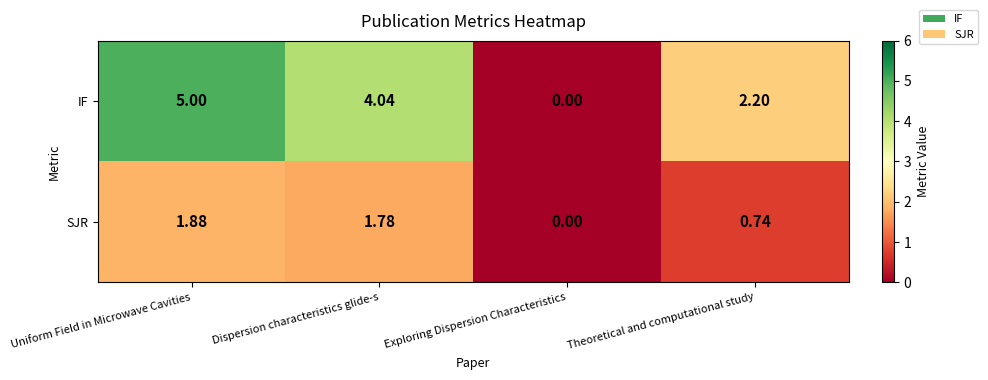

Which label corresponds to the largest value in the chart?

Uniform Field in Microwave Cavities